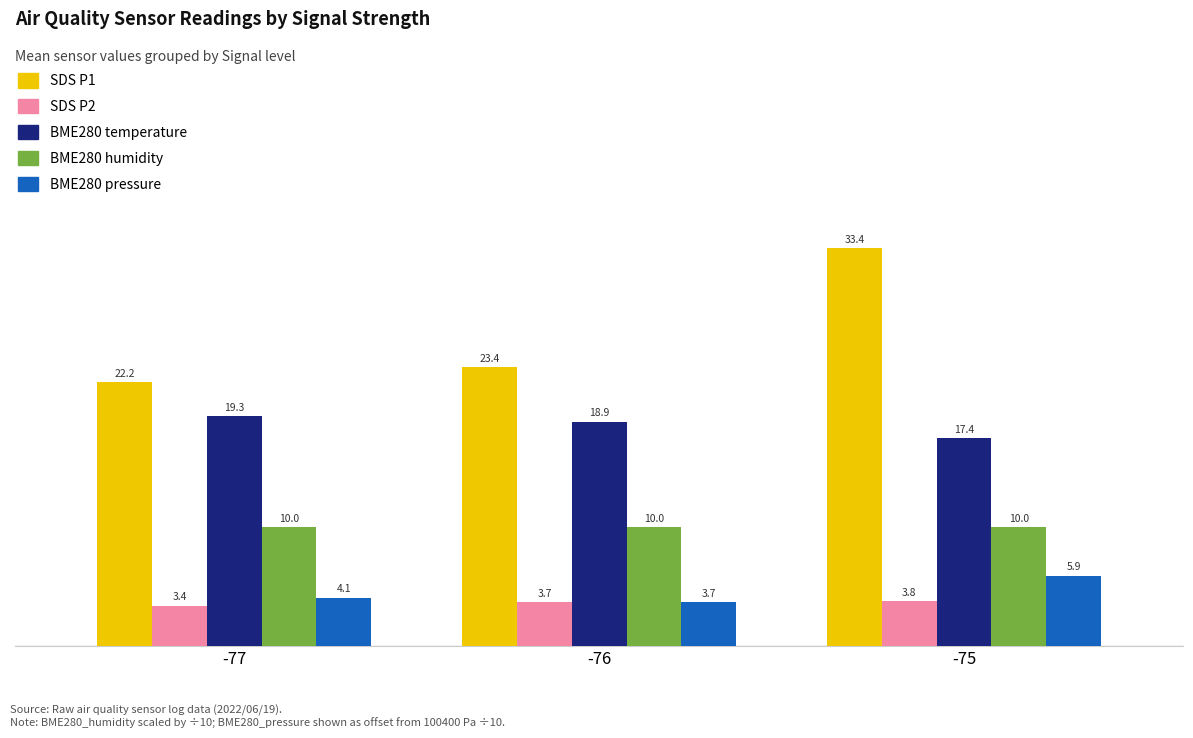

At which category is the sum across all series the highest?

-75